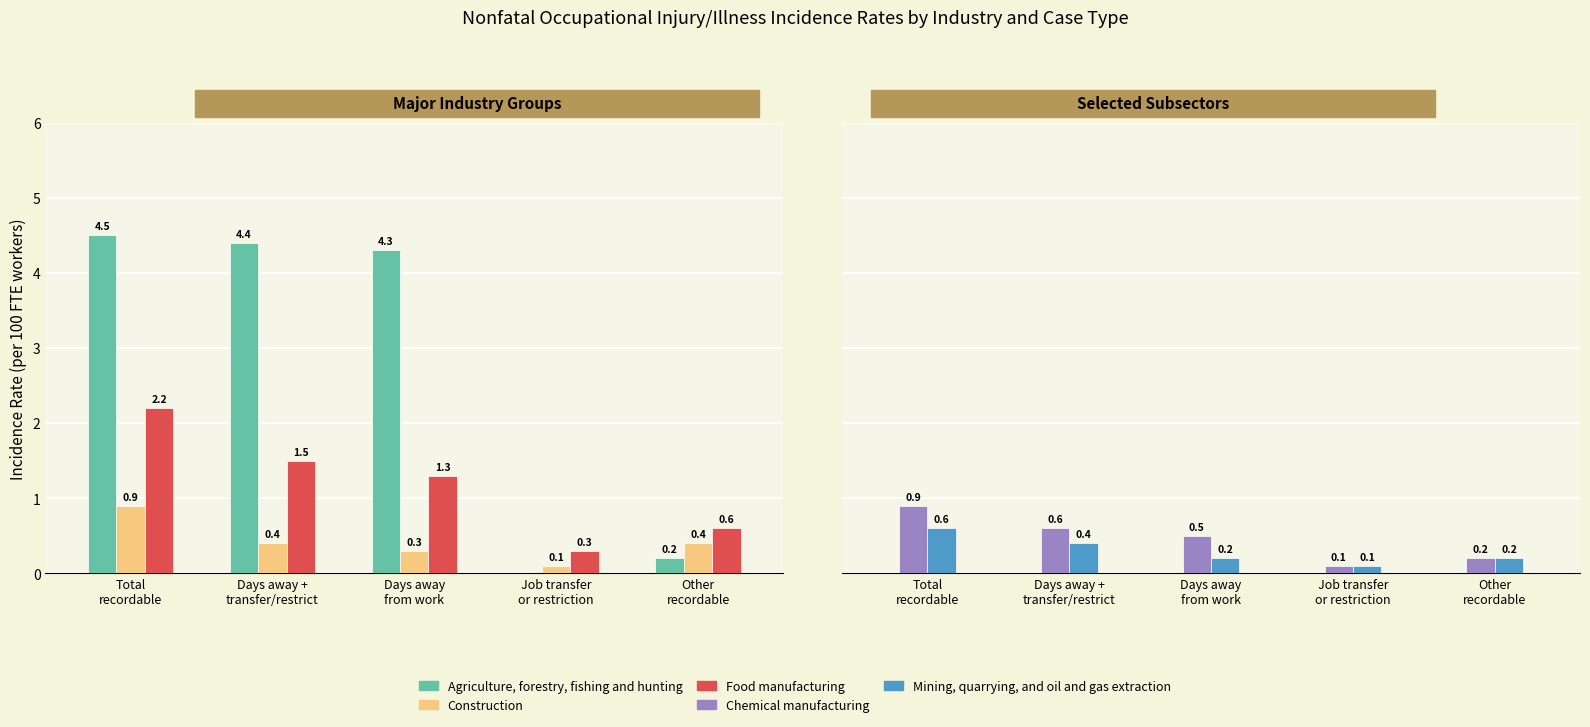

What is the difference between the maximum and minimum values in the Mining, quarrying, and oil and gas extraction series?

0.5